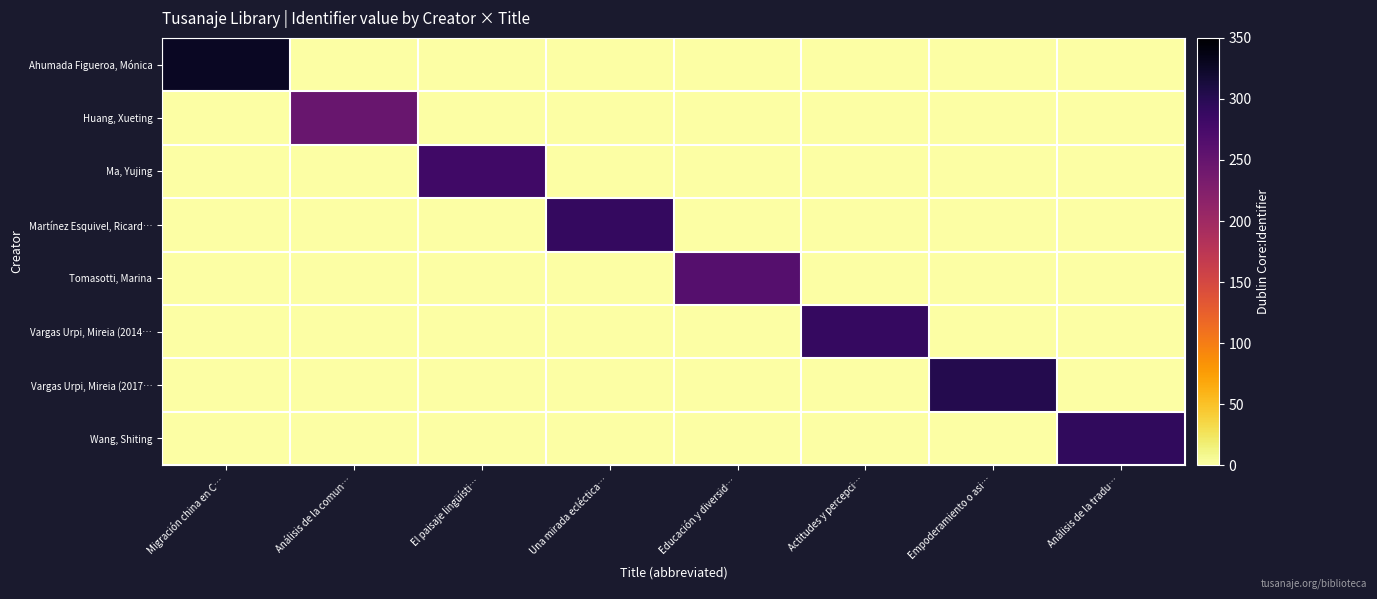

At which category does the chart reach its peak across all series?

Migración china en C…